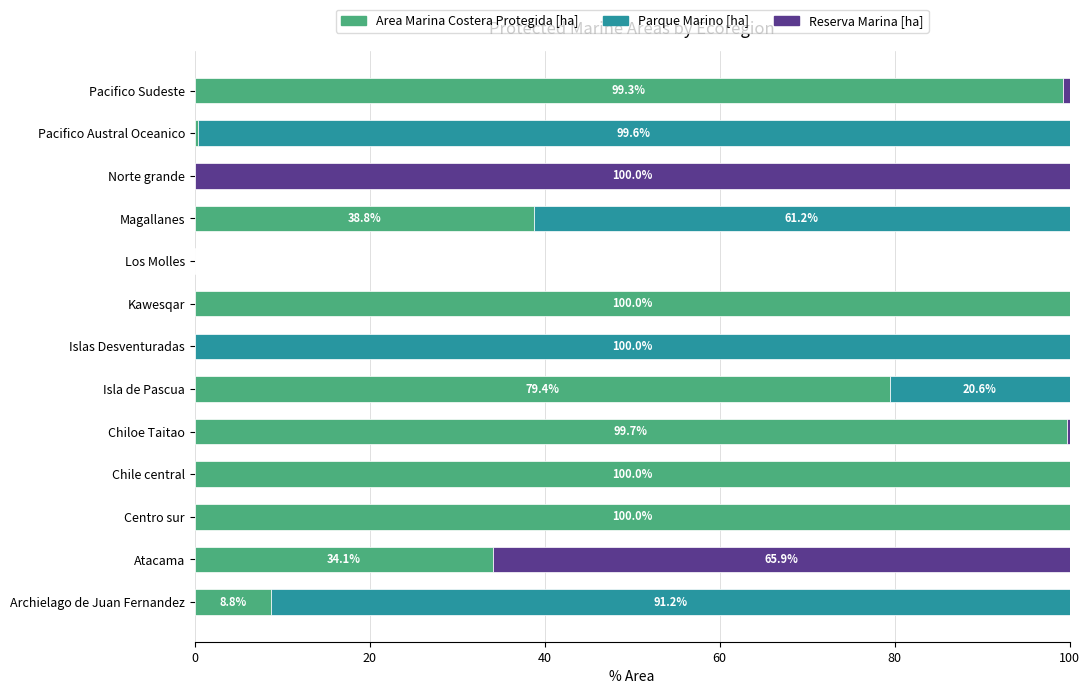

Is it true that Area Marina Costera Protegida [ha] equals 0.0 at Los Molles?

True